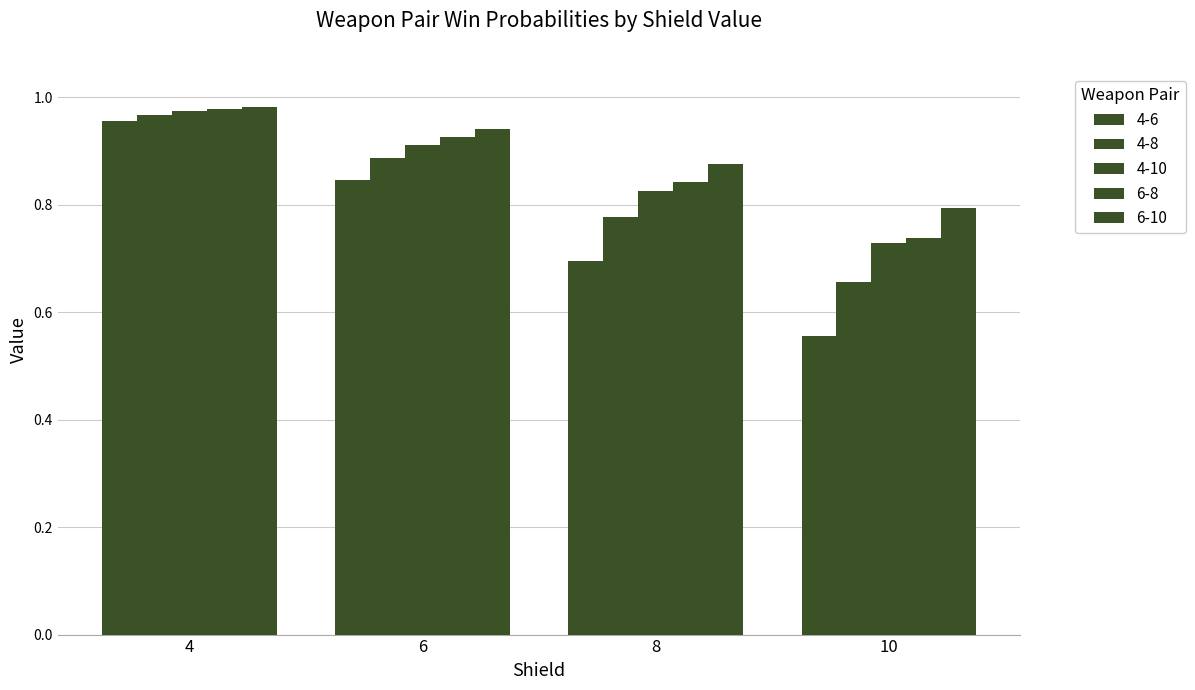

Which label corresponds to the smallest value in the chart?

10